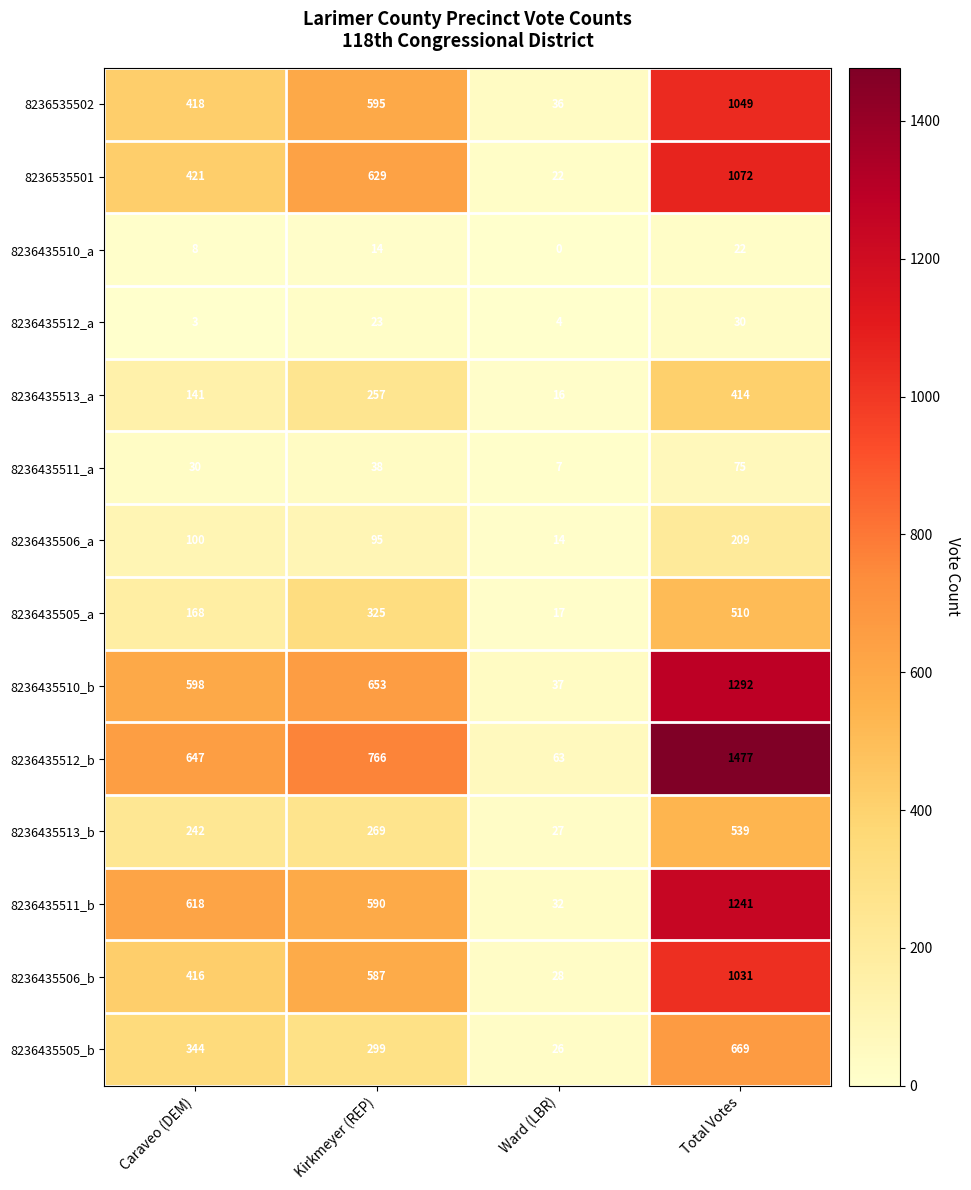

Count the 8236435506_b values in the range 416 to 1031.

3